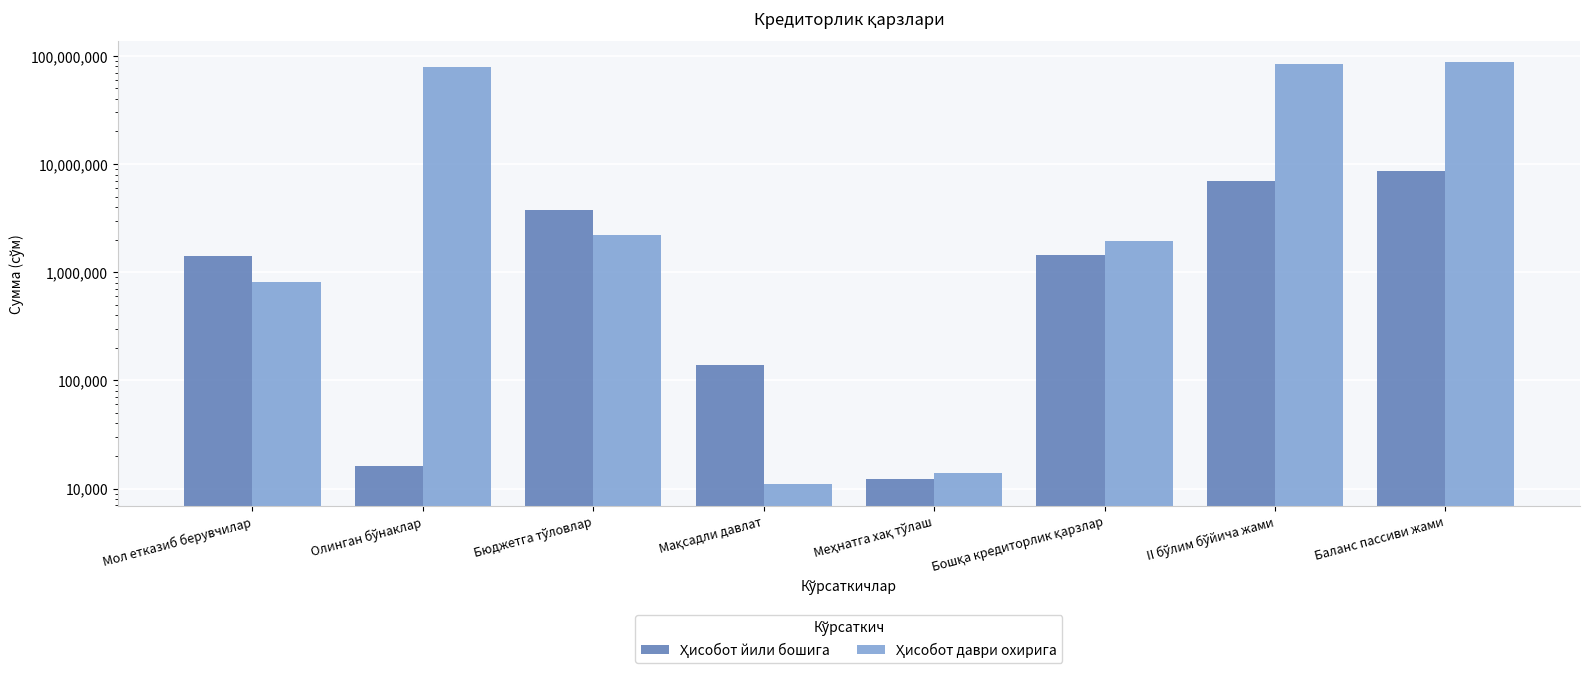

Between II бўлим бўйича жами and Бюджетга тўловлар, which is larger?

II бўлим бўйича жами